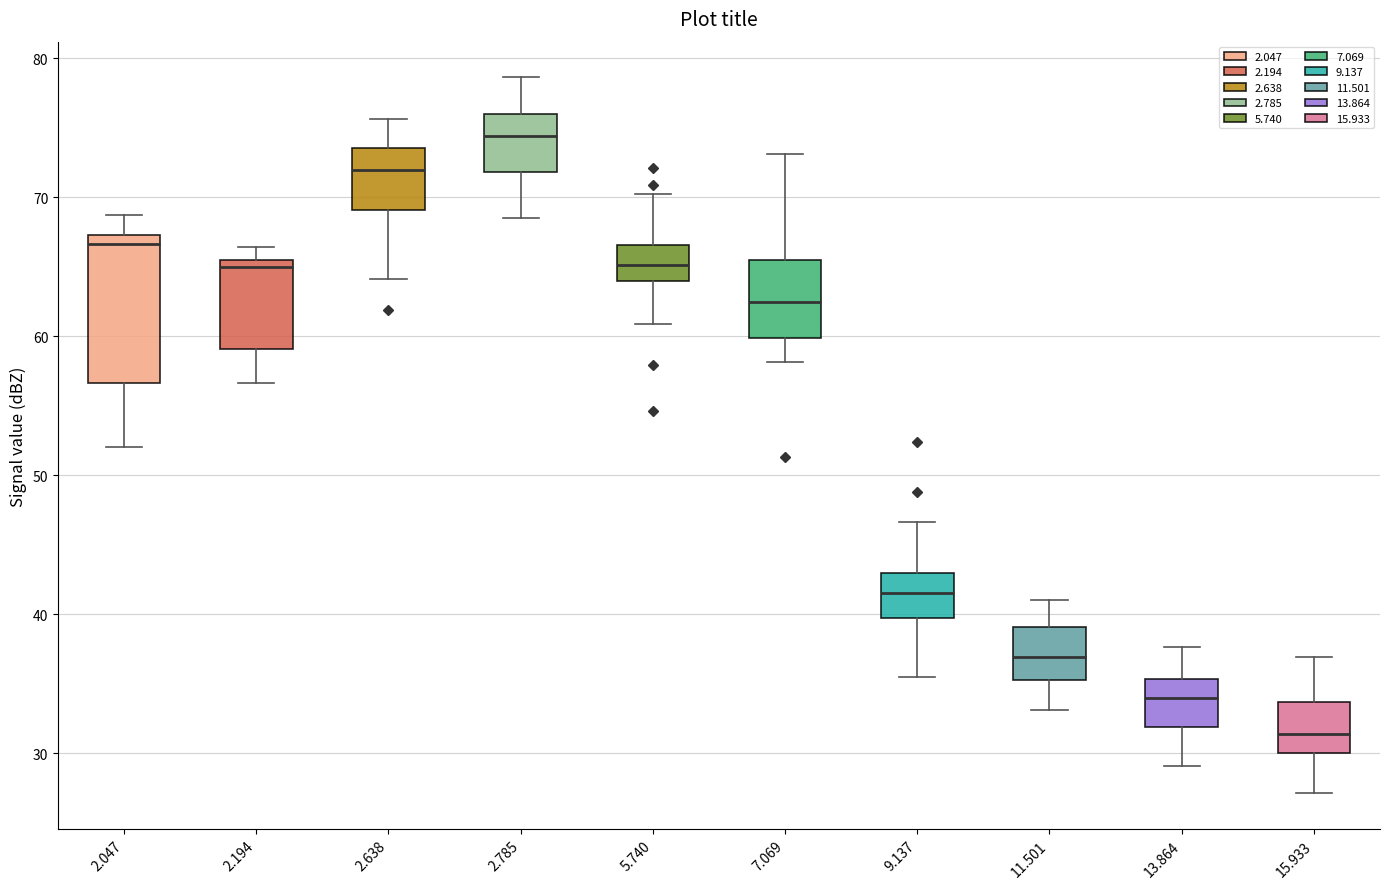

Where does the median line of the box at x = 13.864 sit on the y-axis? The values are not printed on the chart, so give them approximately, as read against the axis.

34